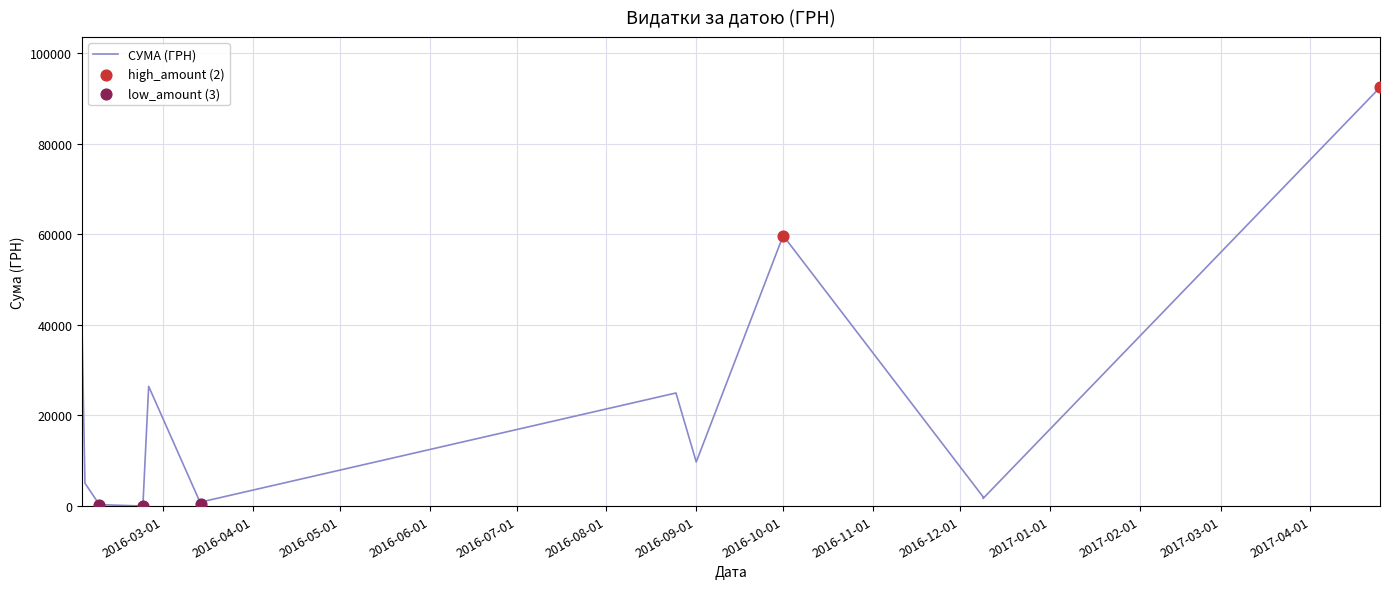

Approximately how many times larger is the value at 25.02.2016 compared to 14.03.2016?

56.6